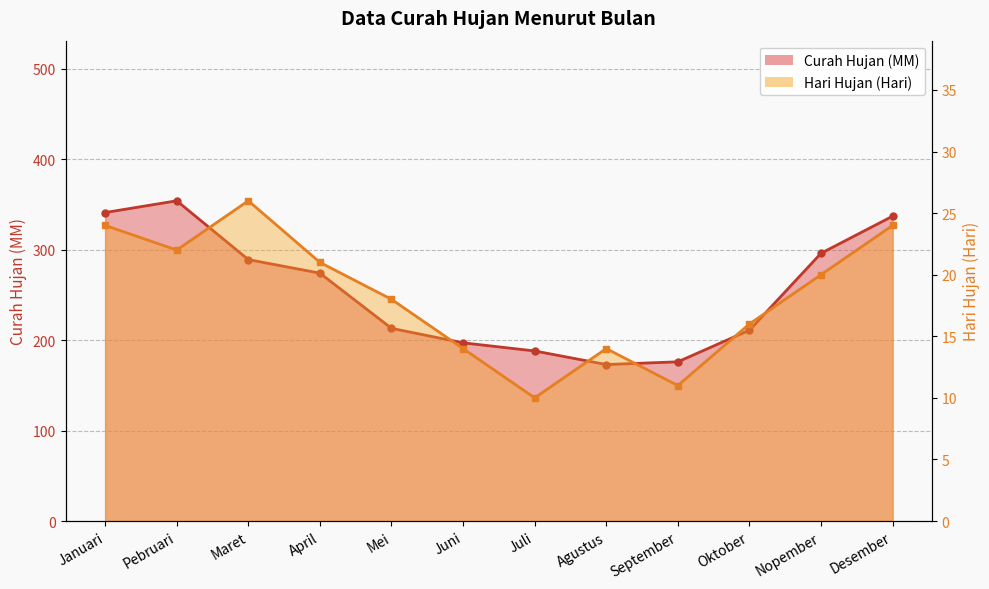

True or false: Curah Hujan (MM) has a value of 176 at September.

True